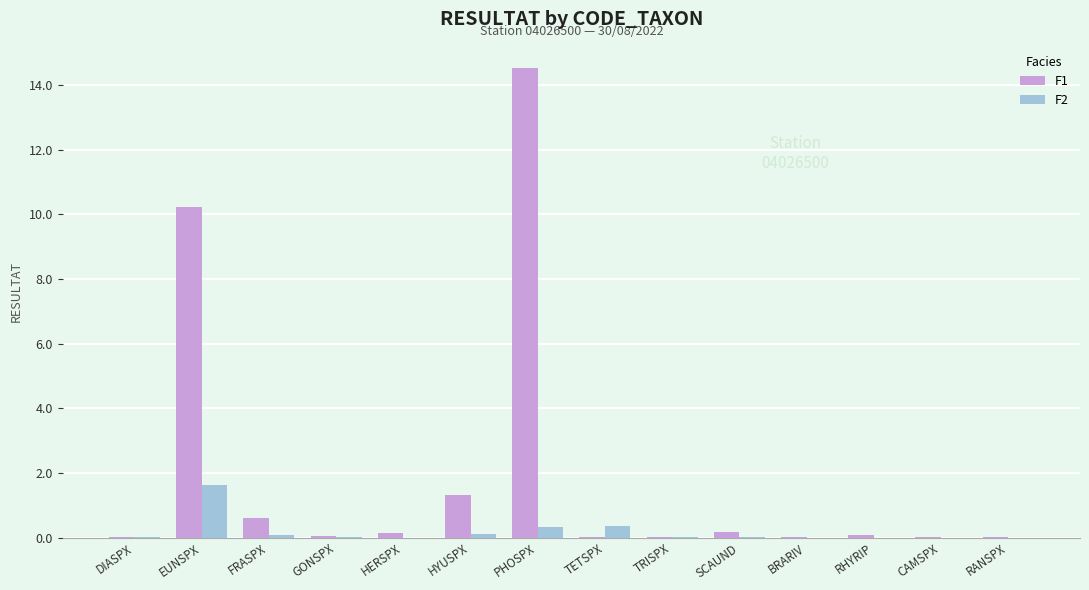

What is the maximum value shown in the chart?

14.5